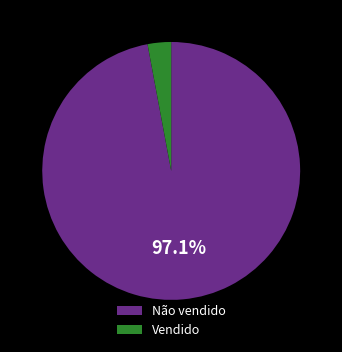

What is the majority slice?

Não vendido